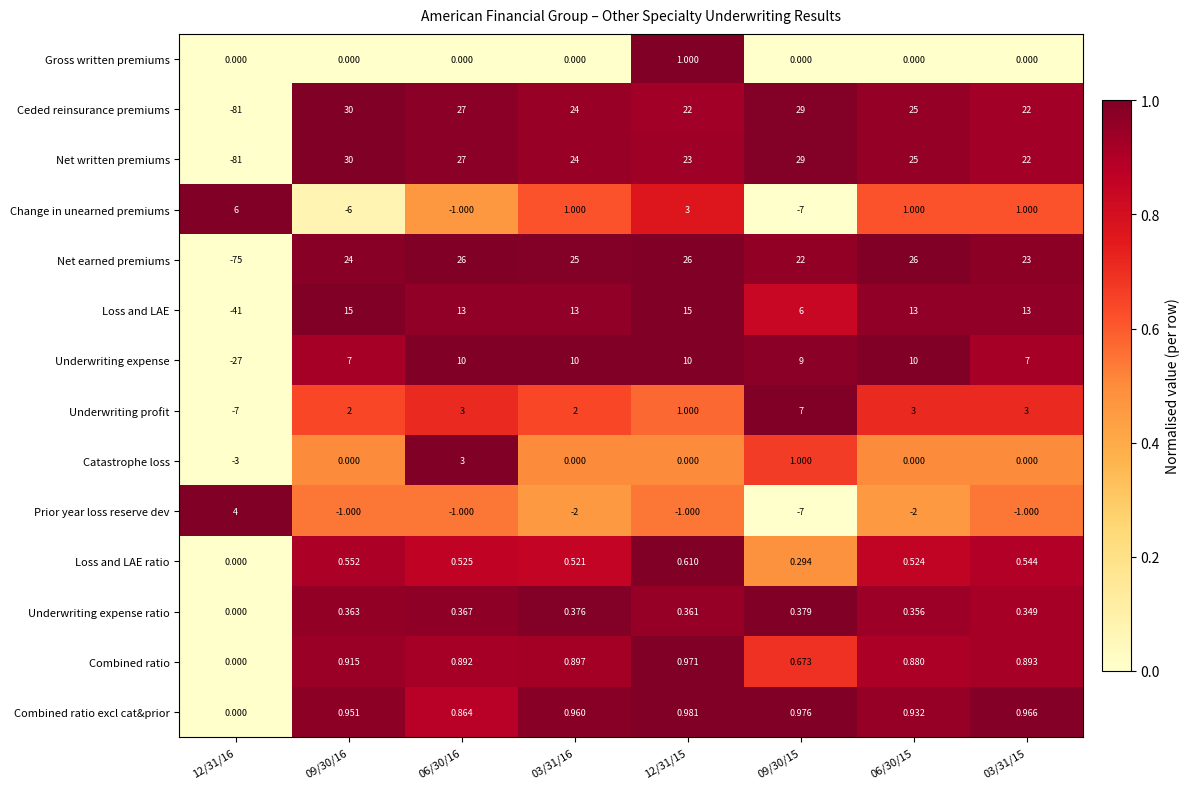

Count the number of data series in this chart.

14